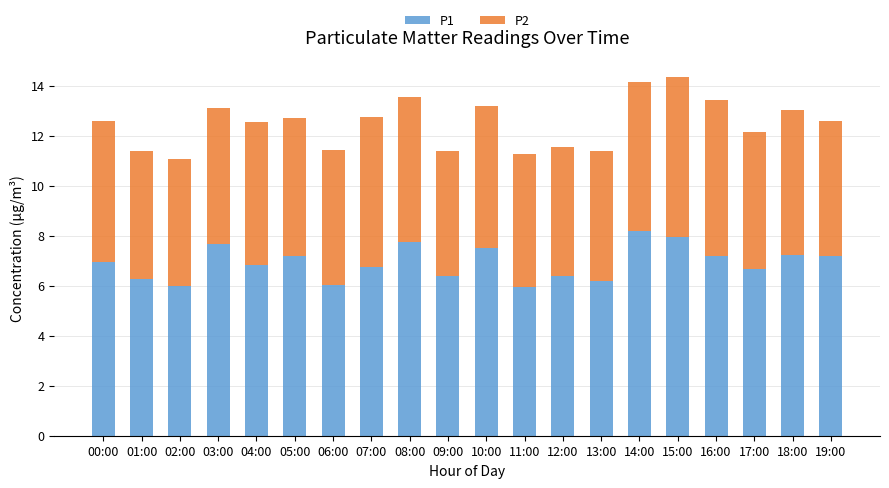

What is the minimum value for P1?

5.9